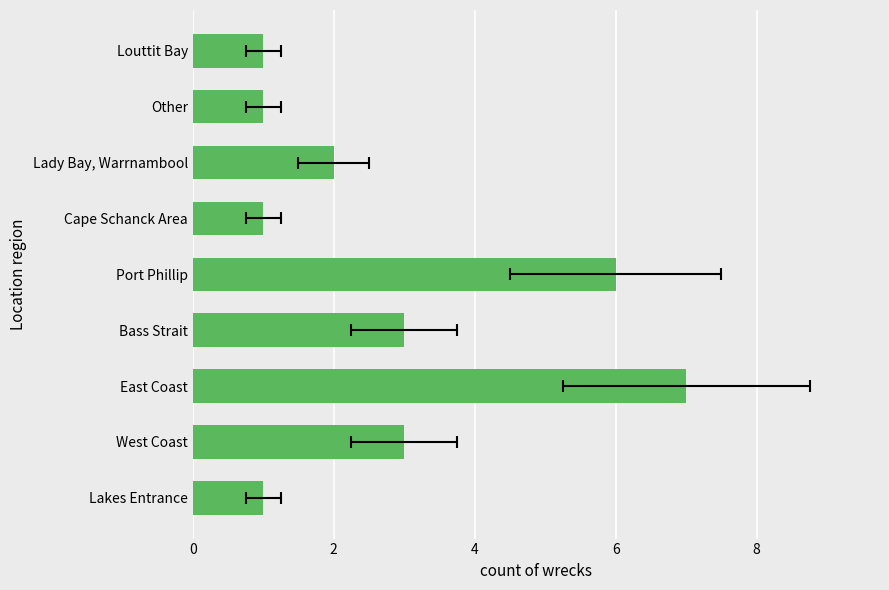

The value at Port Phillip is 10. True or false?

False